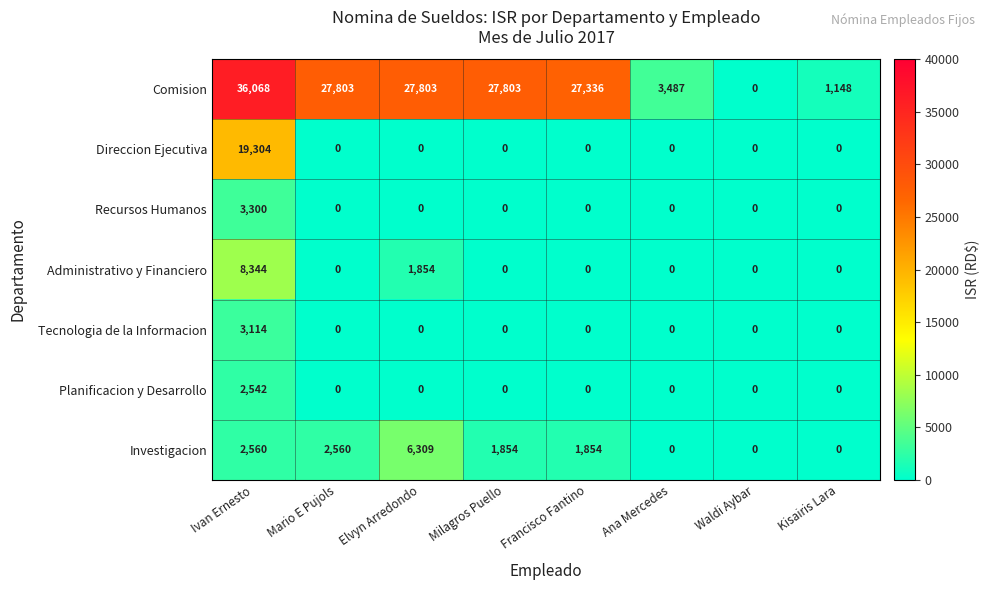

Rank the series by their maximum value, from lowest to highest.

Planificacion y Desarrollo, Tecnologia de la Informacion, Recursos Humanos, Investigacion, Administrativo y Financiero, Direccion Ejecutiva, Comision